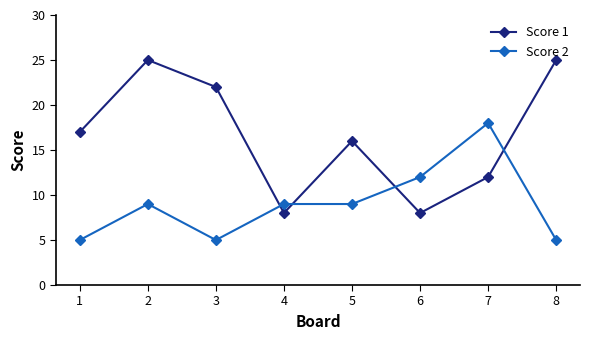

Which series changed the most between 3 and 4?

Score 1